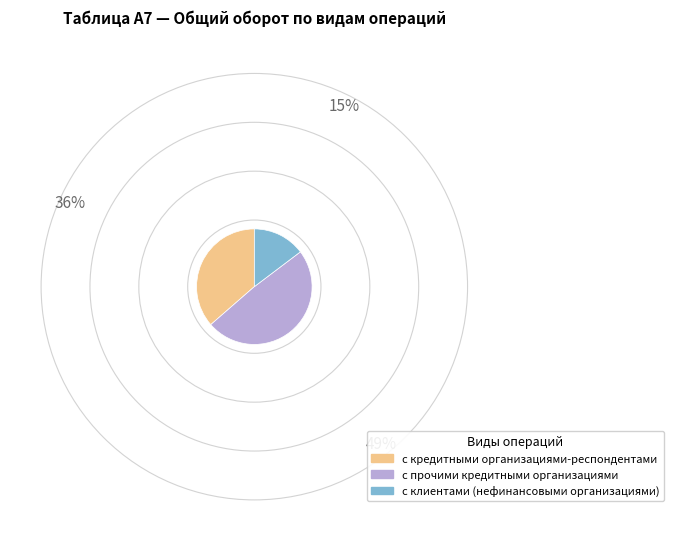

Is there a majority slice in this chart?

No